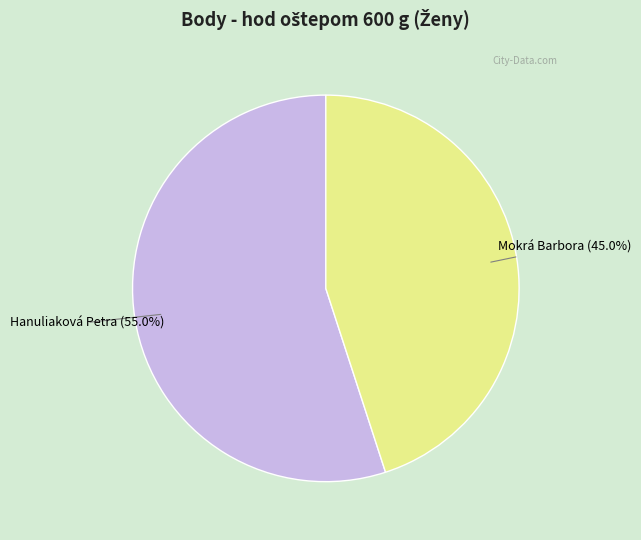

How many slices are in this pie chart?

2